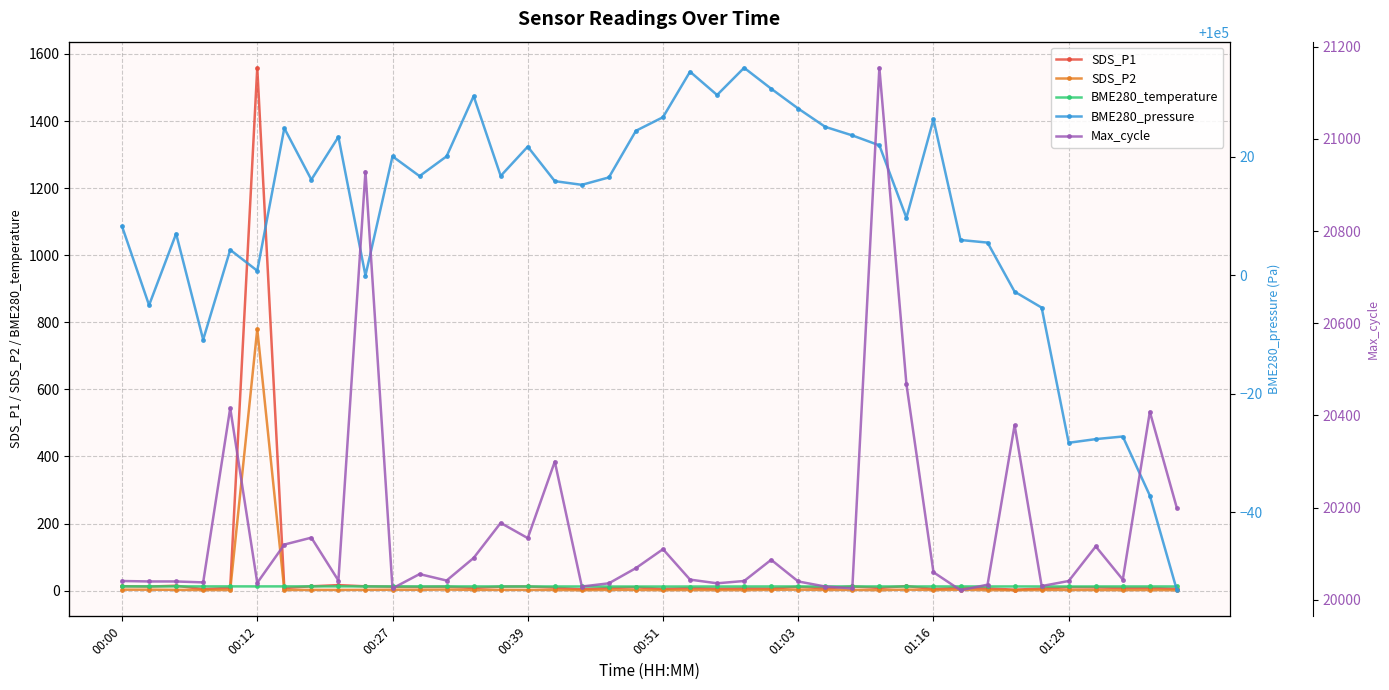

True or false: Max_cycle has a value of 32050.2 at 21.

False